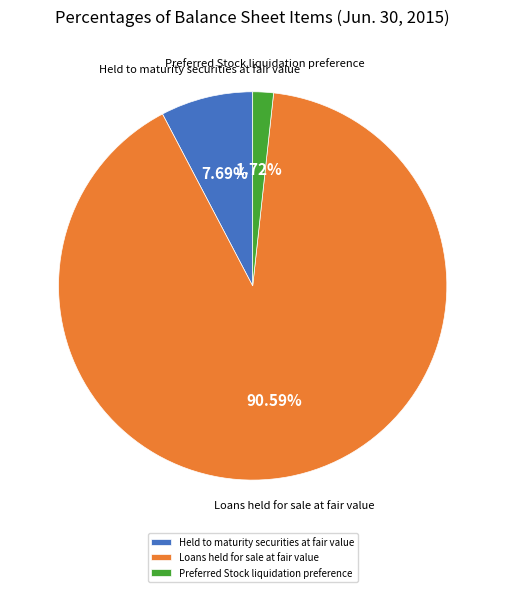

Between Preferred Stock liquidation preference and Loans held for sale at fair value, which is larger?

Loans held for sale at fair value